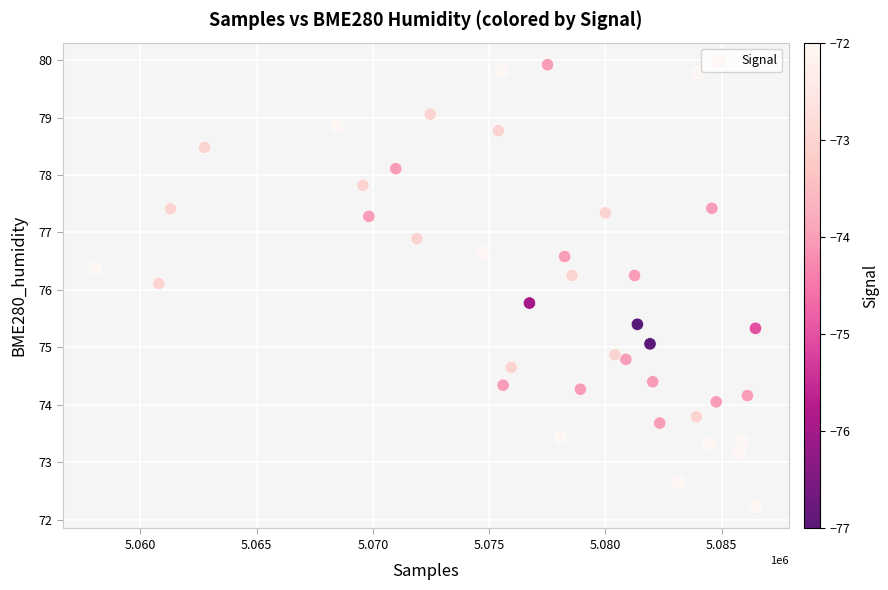

What Y value in the scatter plot is closest to 76?

76.1